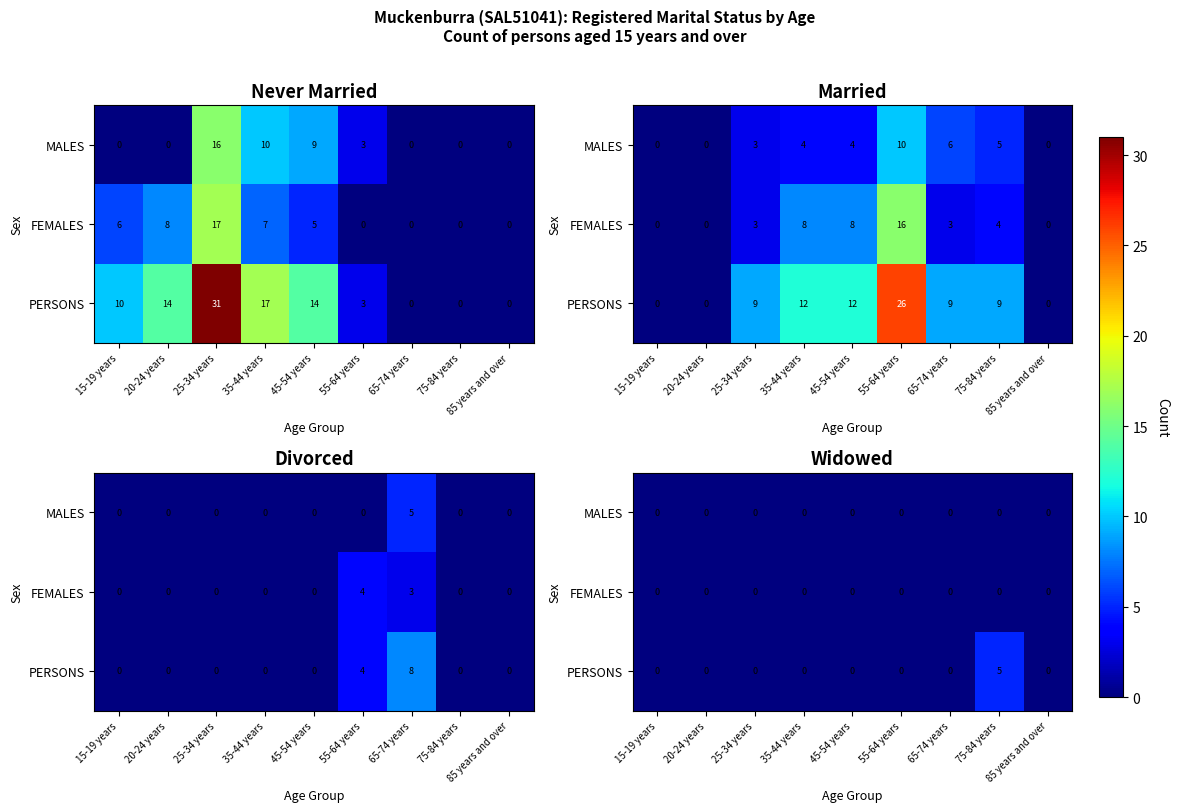

At how many categories does at least one series exceed 4?

1